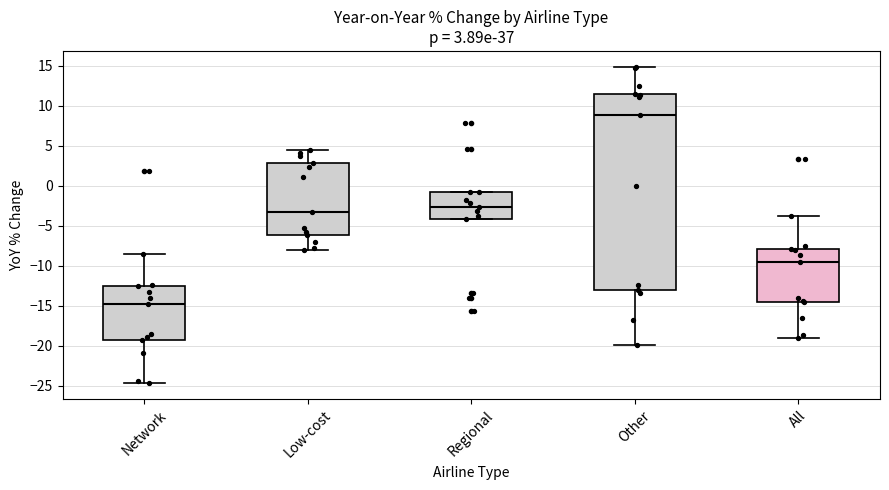

Which box has the lowest median line?

Network